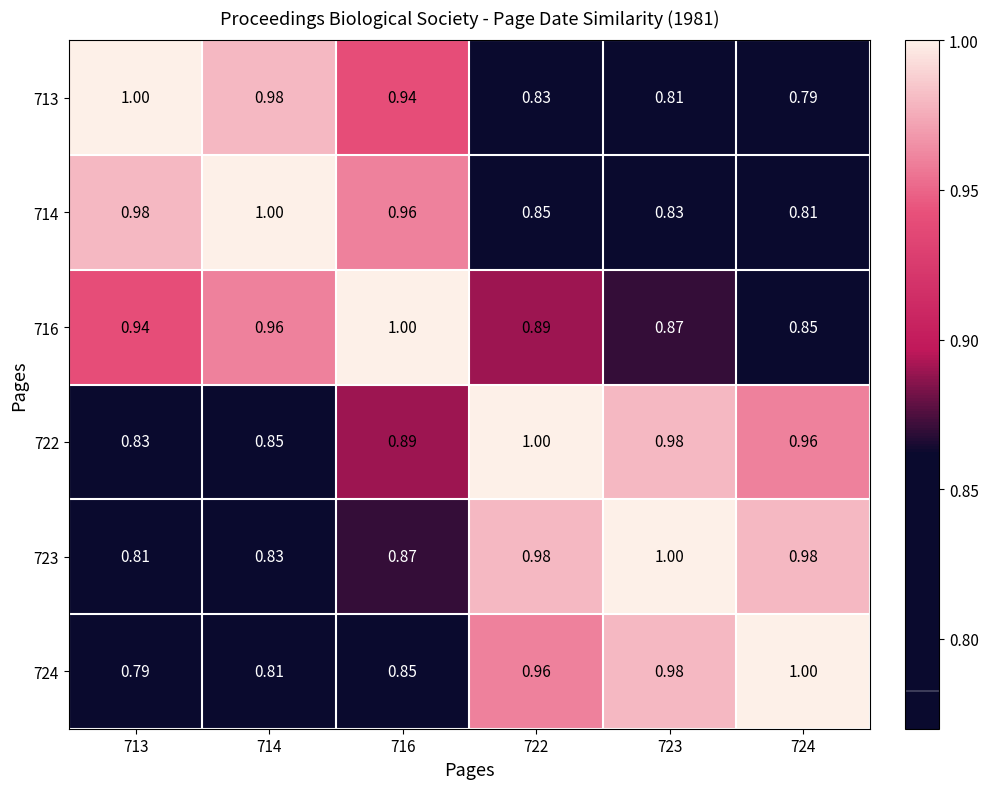

Is the value of 724 at 723 greater than the value of 714 at 714?

No